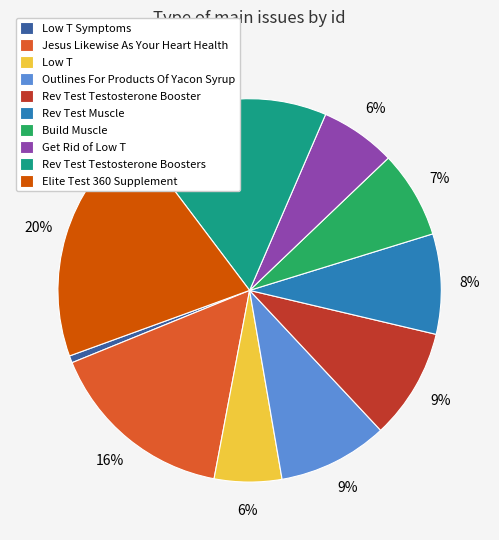

Which has a higher value, Outlines For Products Of Yacon Syrup or Low T Symptoms?

Outlines For Products Of Yacon Syrup